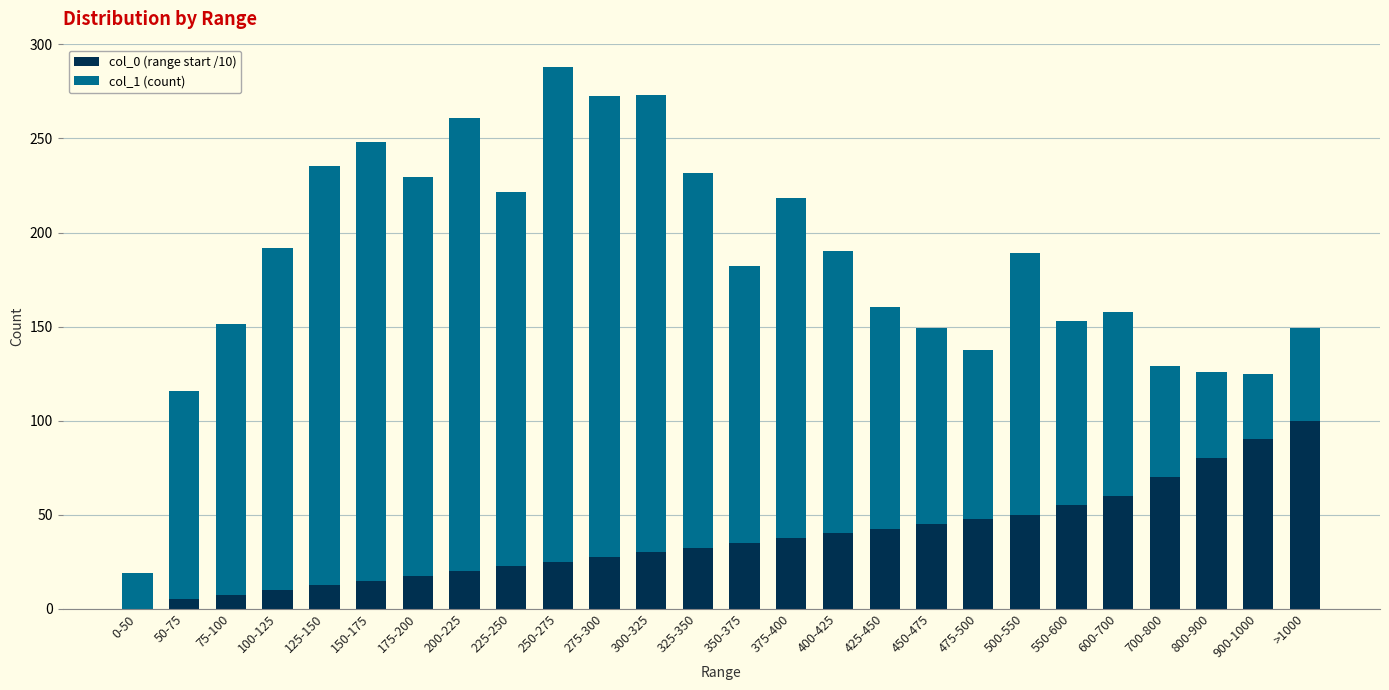

Which category has the highest value in the col_0 (range start /10) series?

>1000